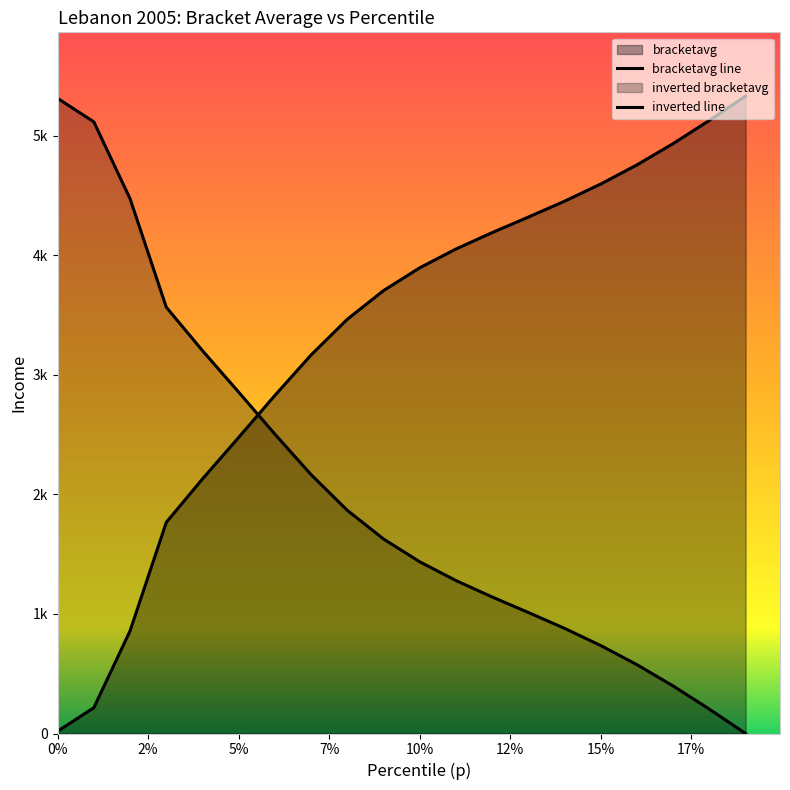

What is the ratio of the value at 0.06 to the value at 0.1?

0.7